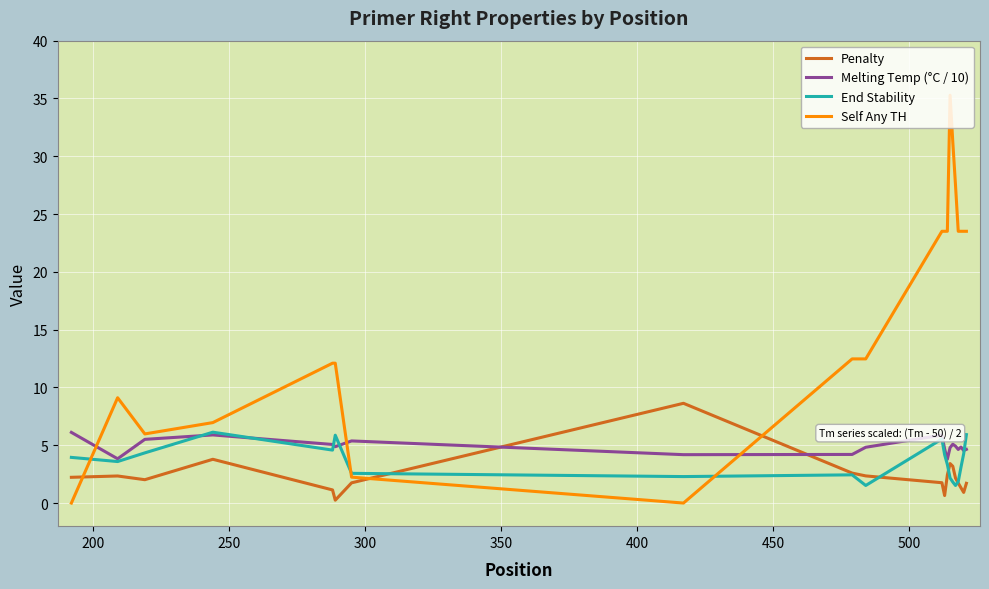

What is the average value of the End Stability series?

3.5